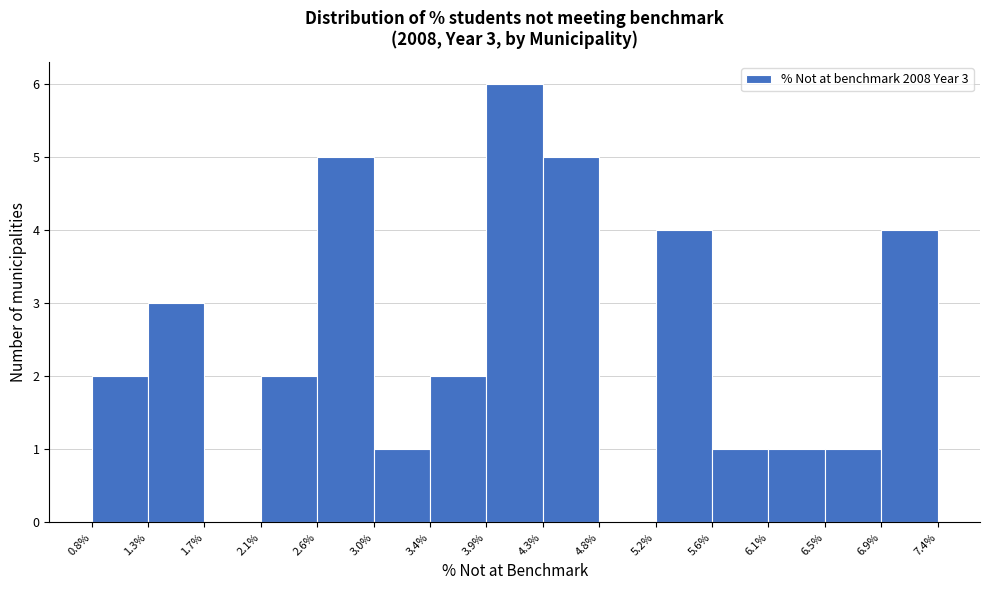

Over which range of the x-axis is the bar tallest?

3.9% to 4.3%